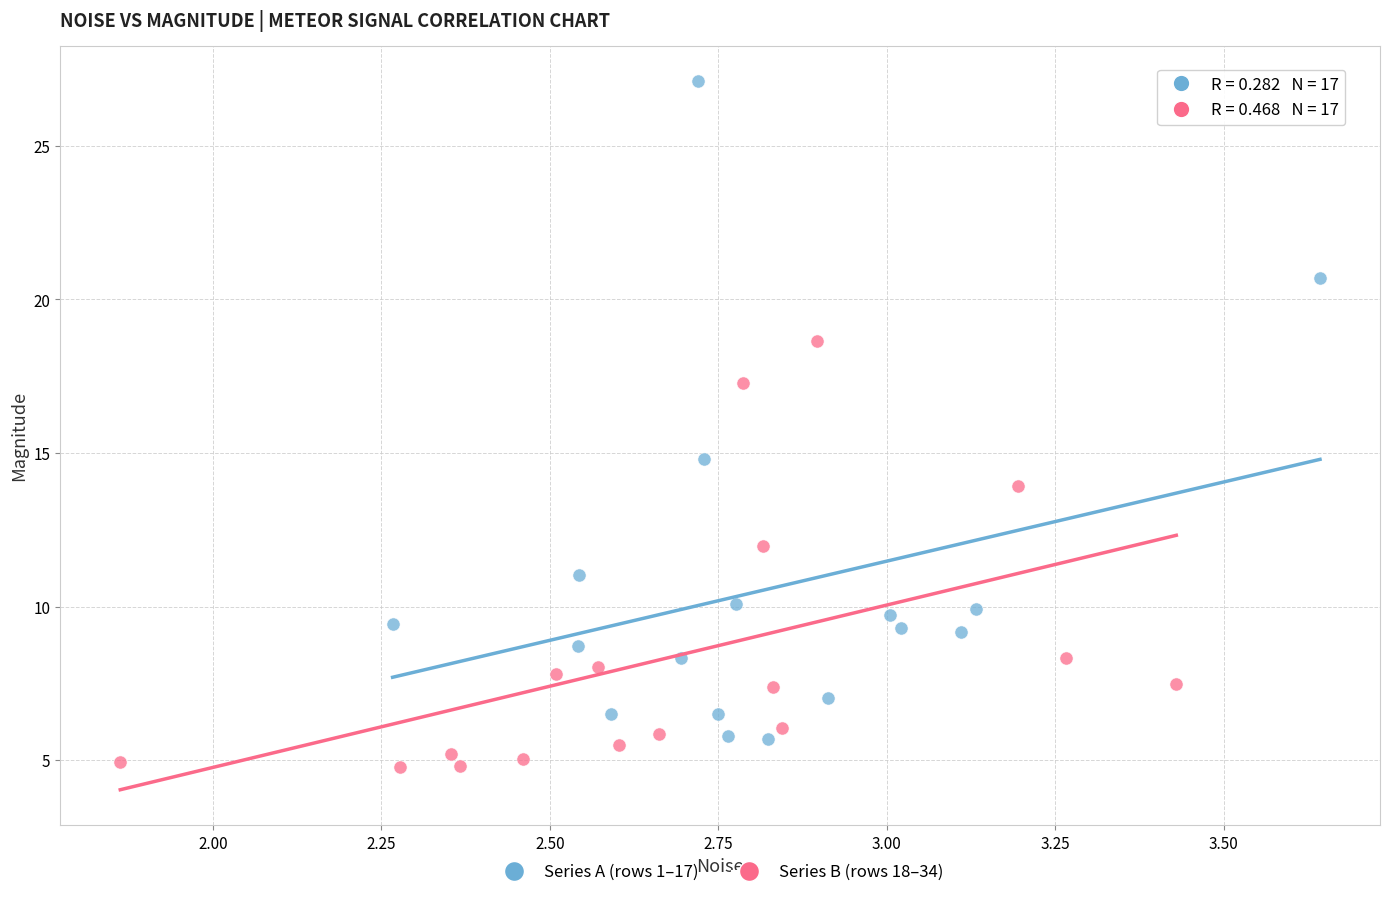

Which series has the widest spread of Y values?

Series A (rows 1–17)